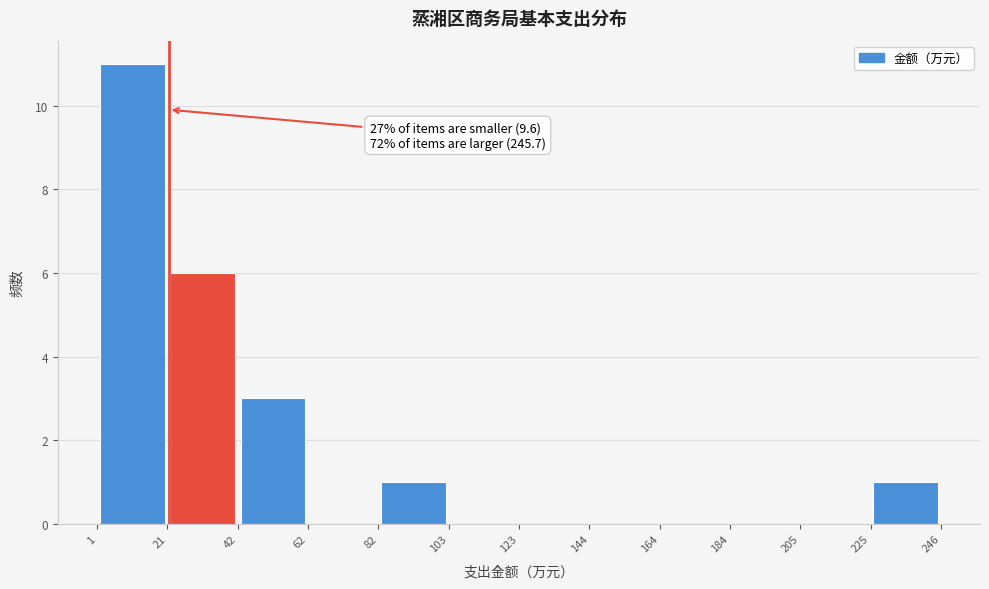

Which range on the x-axis has the tallest bar?

1 to 21